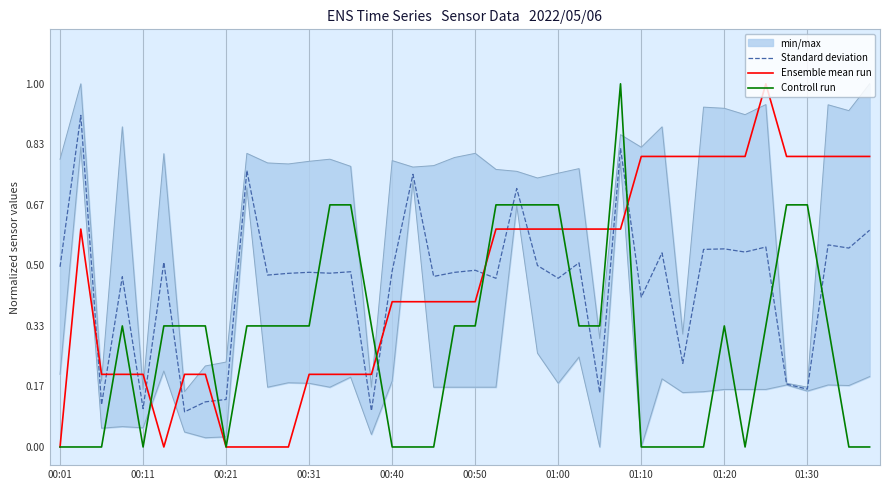

What is the highest value of the Controll run series?

1.0